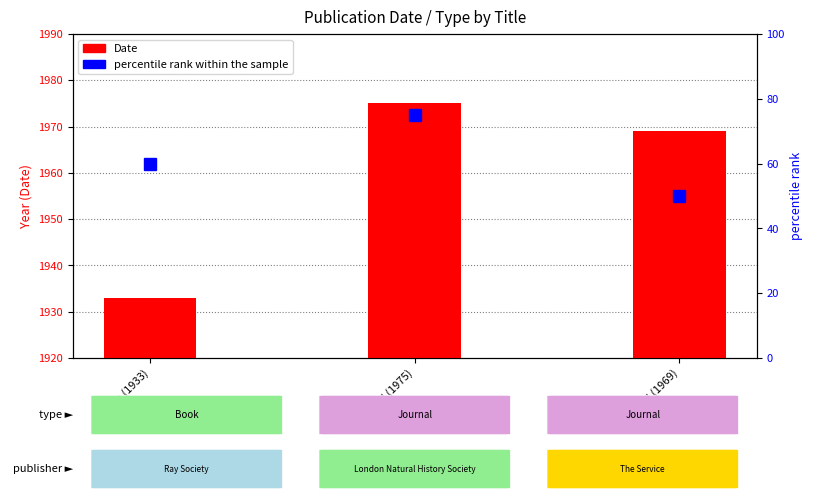

Does the chart contain stacked bars?

No